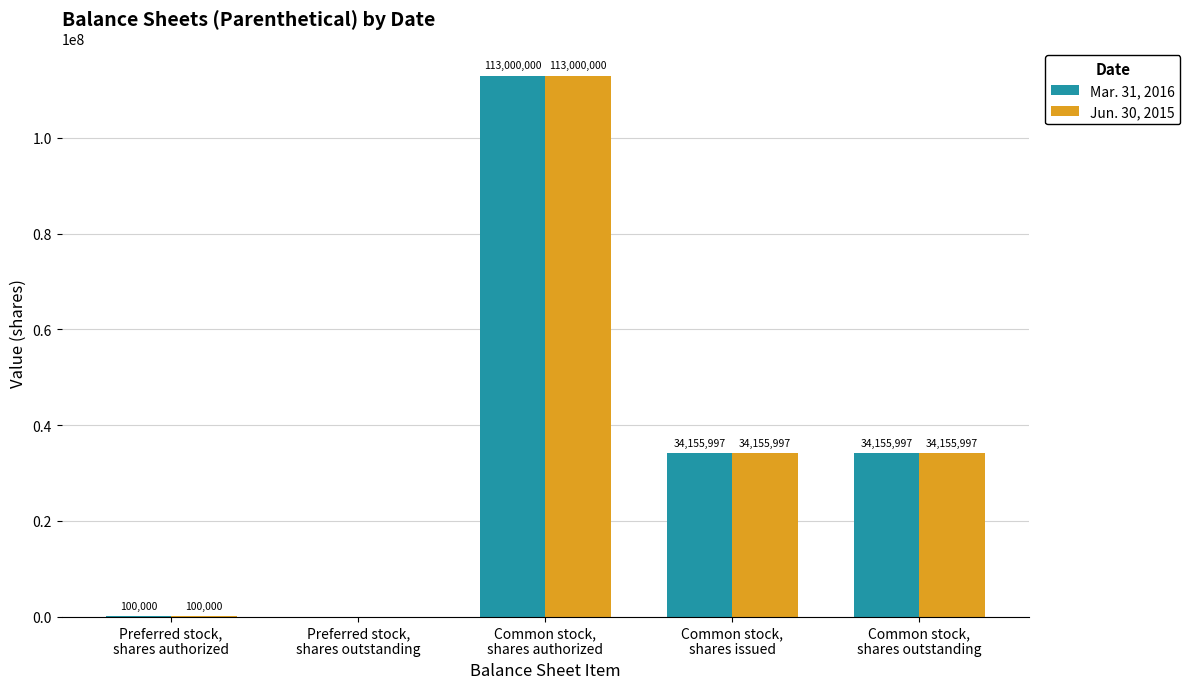

Are the bars horizontal?

No